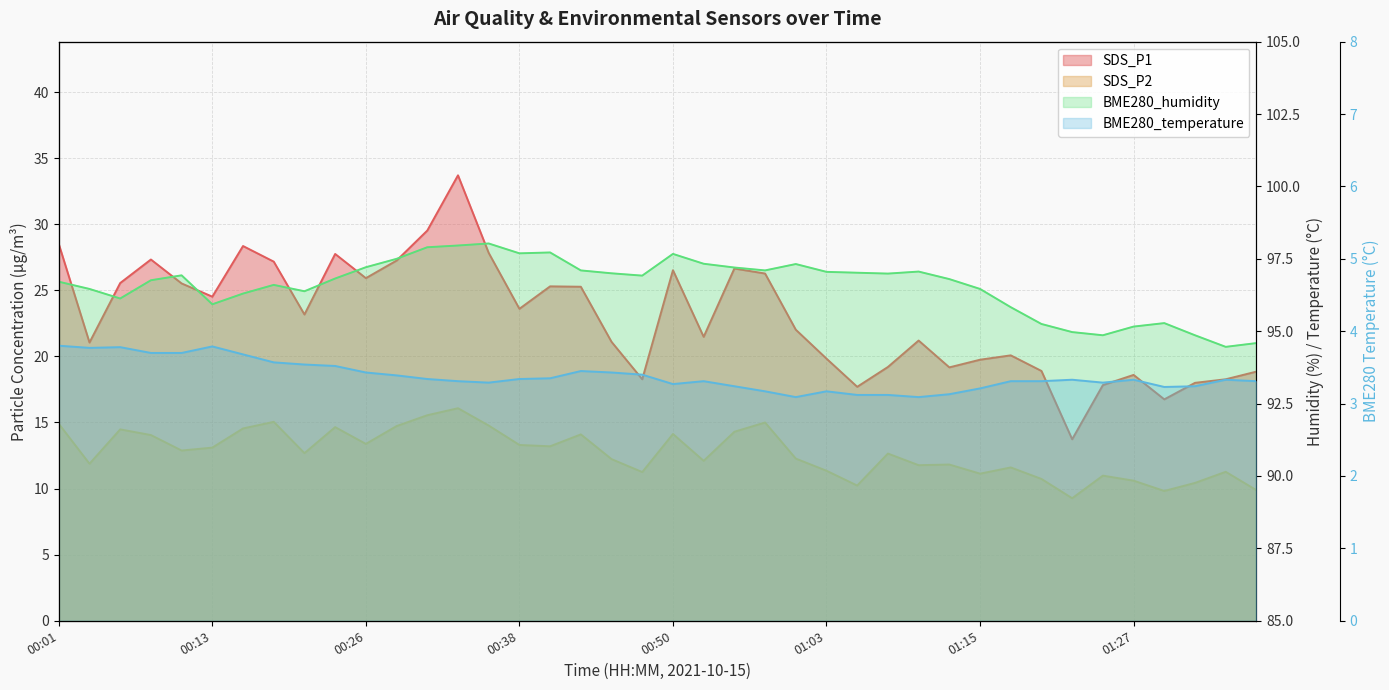

At which category does the chart reach its peak across all series?

00:36